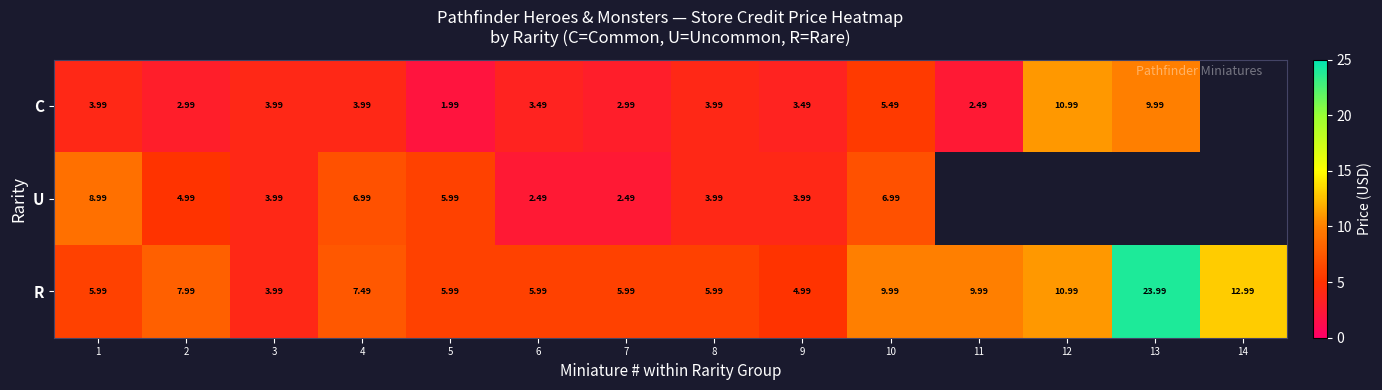

Is the value of U at 6 greater than the value of R at 14?

No